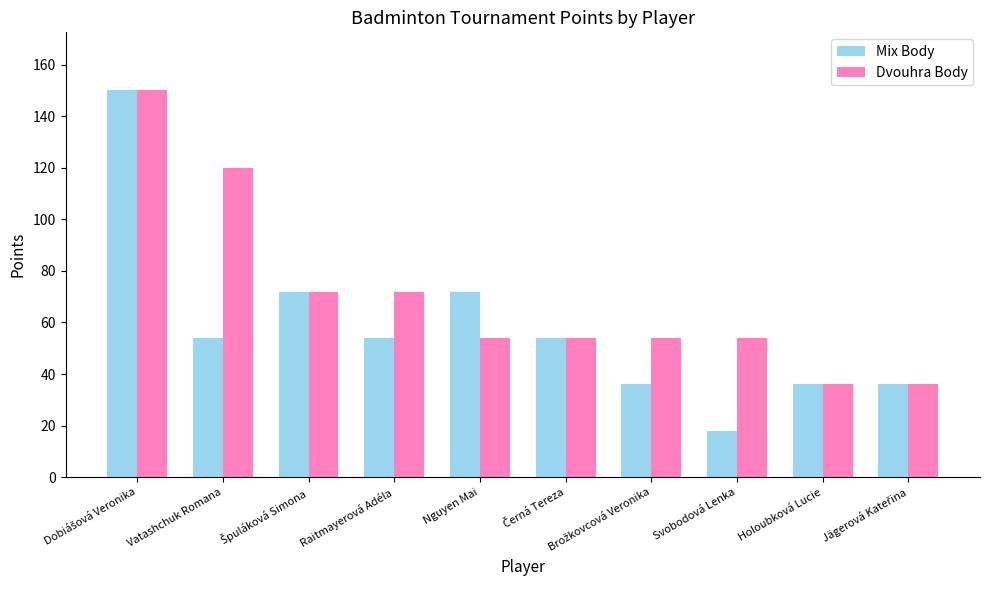

What is the total value across all series at Raitmayerová Adéla?

126